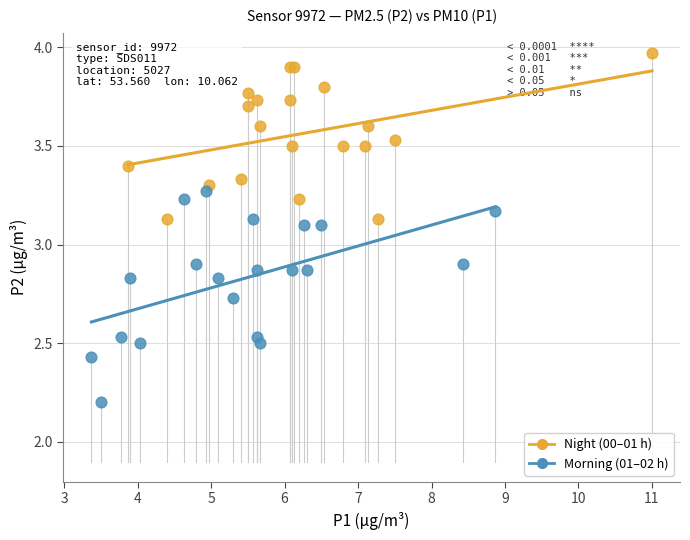

Which series contains the lowest Y value?

Morning (01–02 h)